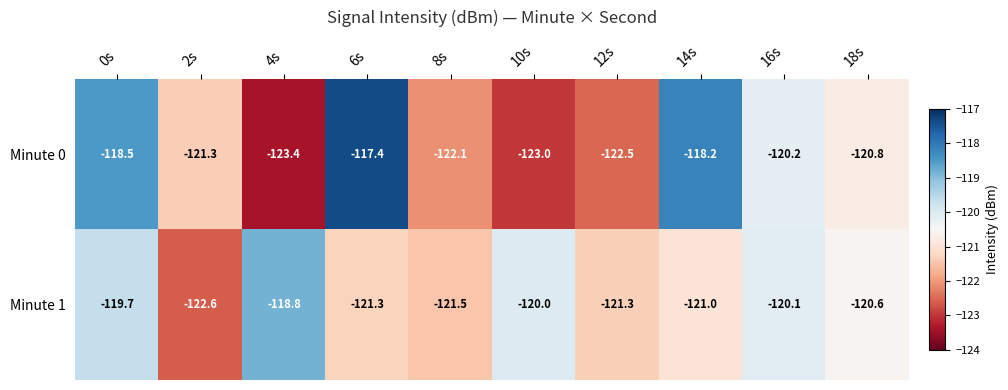

Rank the series by their average value, from highest to lowest.

Minute 1, Minute 0